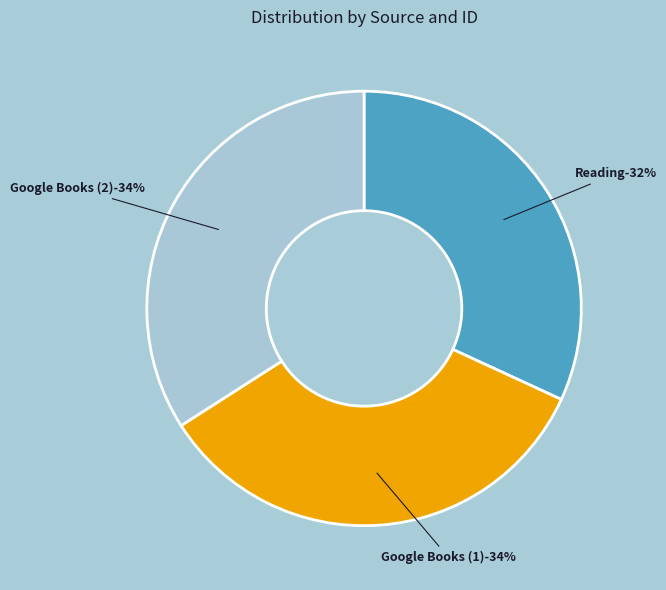

To the nearest percent, what is the combined percentage of Reading (id: 20371) and Google Books (id: 21768)?

66%